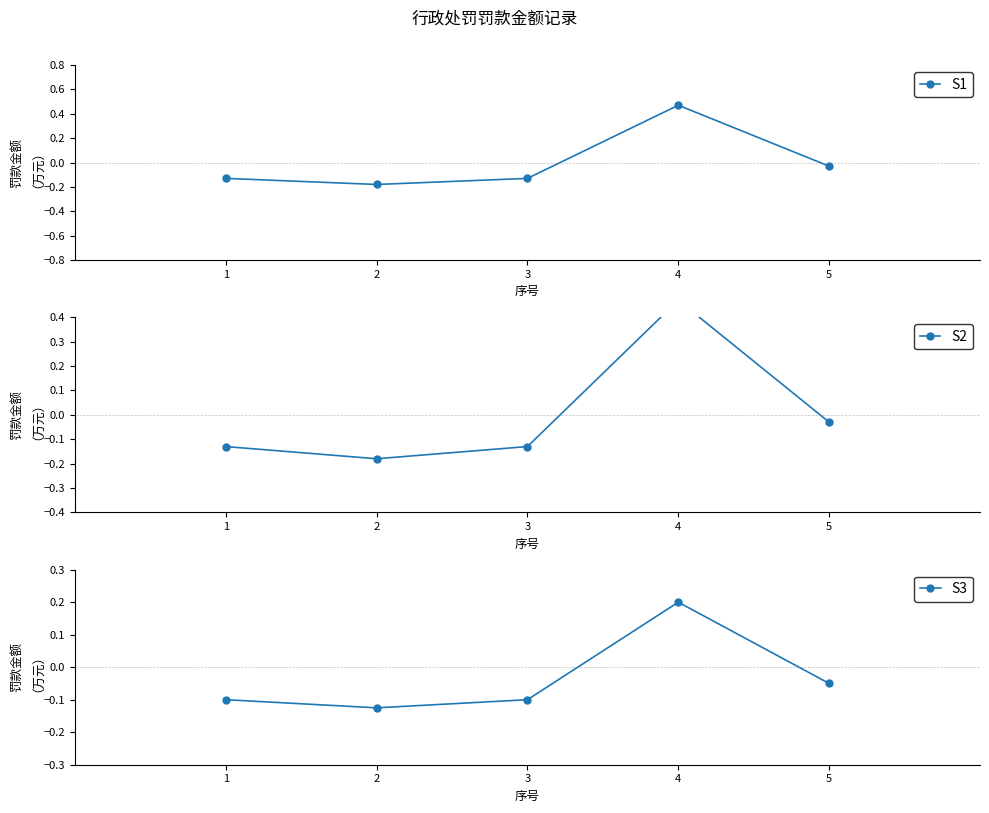

Where does the S1 series first go above 0?

4